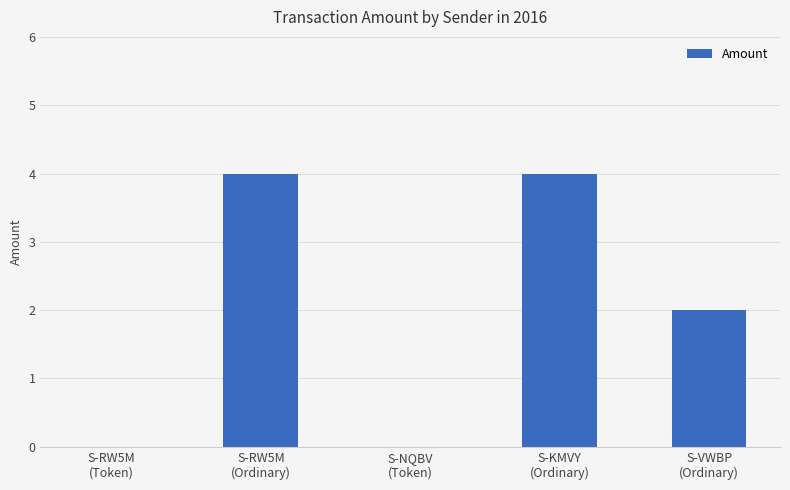

Where does the data first go above 2?

S-RW5M
(Ordinary)